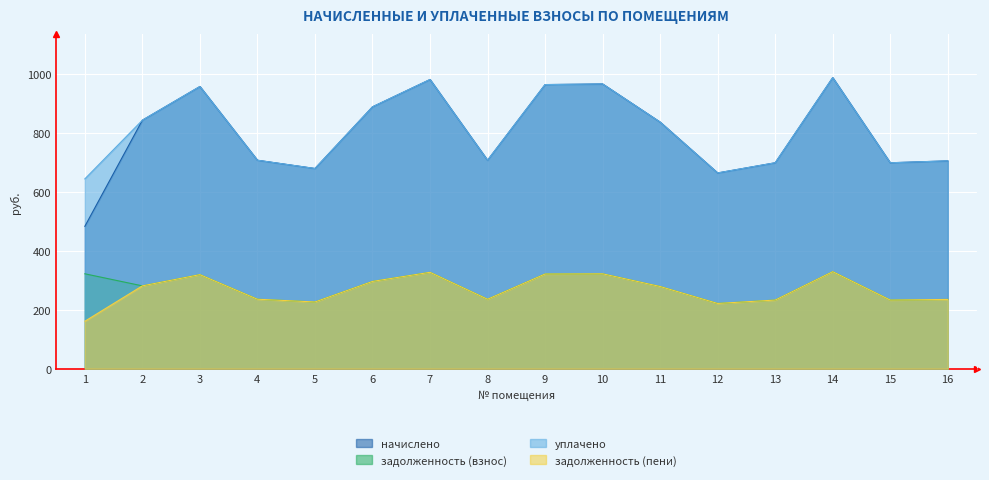

The задолженность (пени) series shows 1724.0 at 3. True or false?

False